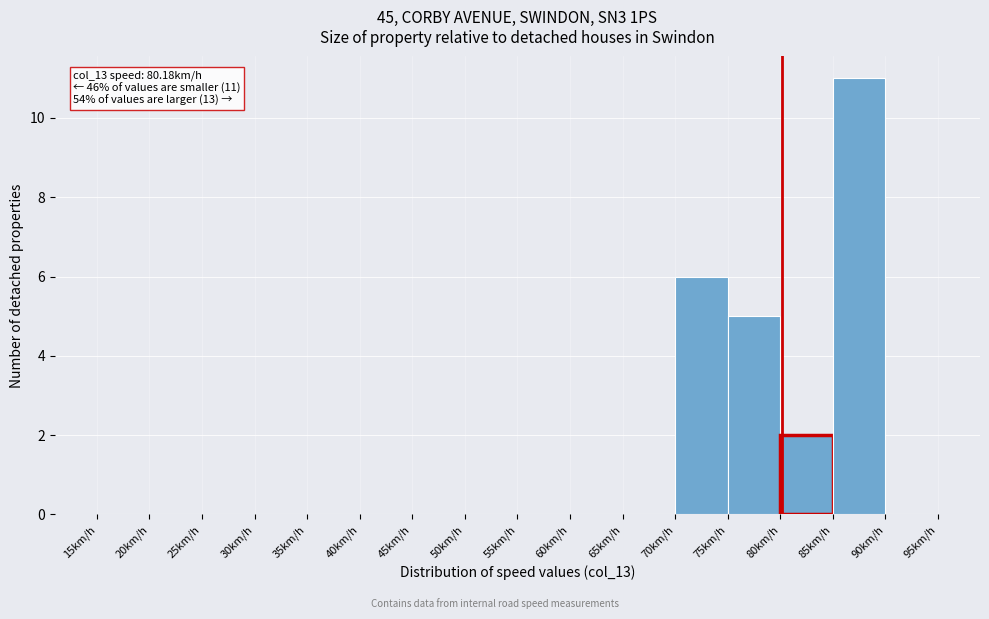

Over which range of the x-axis is the bar tallest?

85 to 90